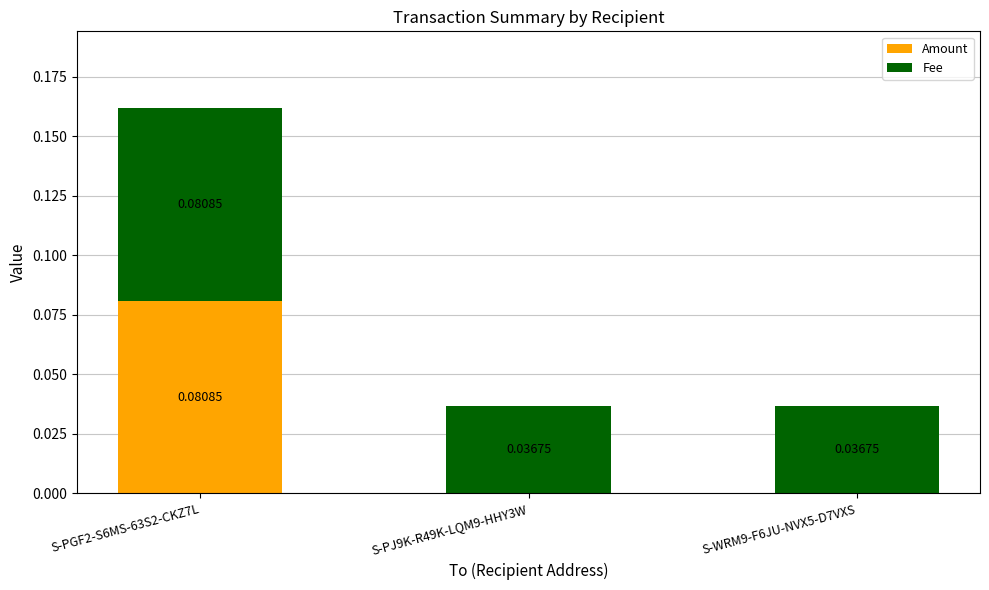

At which category is the sum across all series the highest?

S-PGF2-S6MS-63S2-CKZ7L